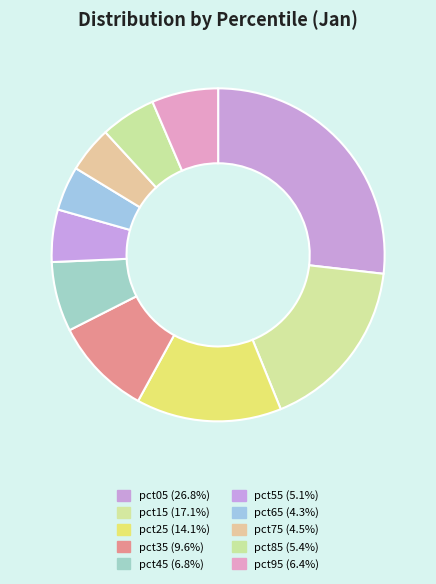

True or false: pct05 accounts for 27% of the total.

True